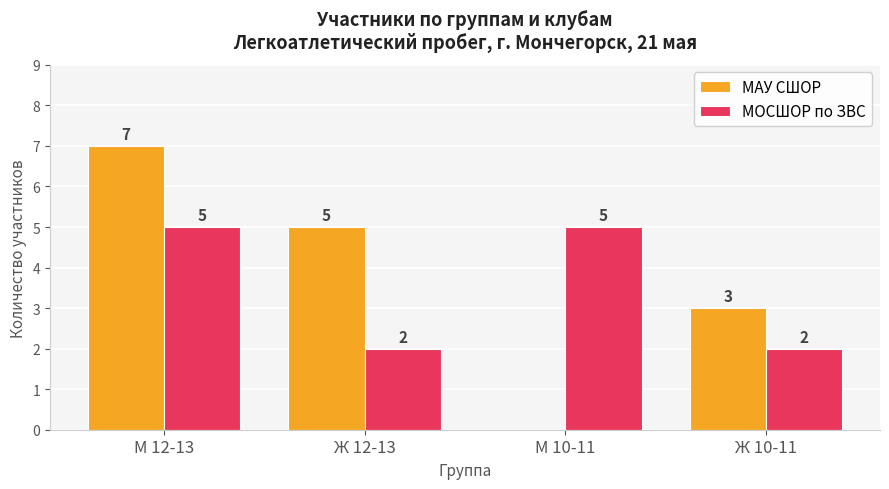

What is the maximum value shown in the chart?

7